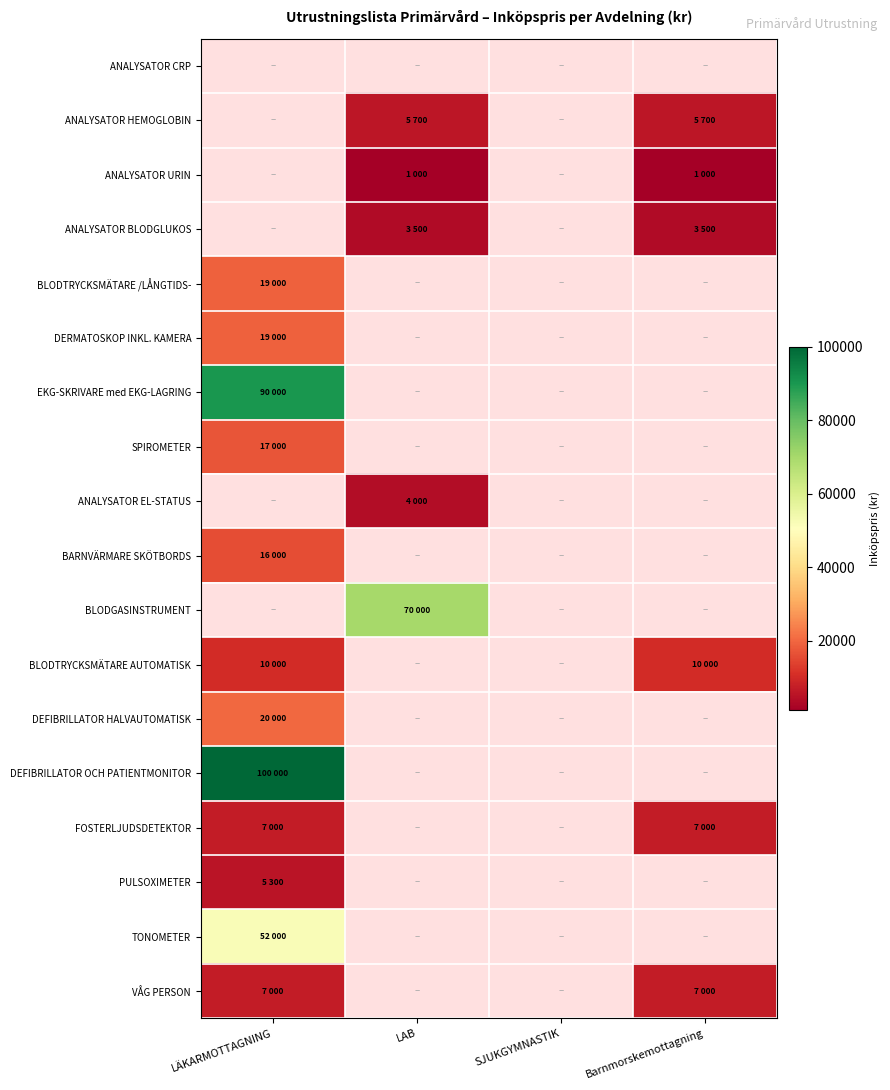

Is it true that EKG-SKRIVARE med EKG-LAGRING equals 90000.0 at LÄKARMOTTAGNING?

True